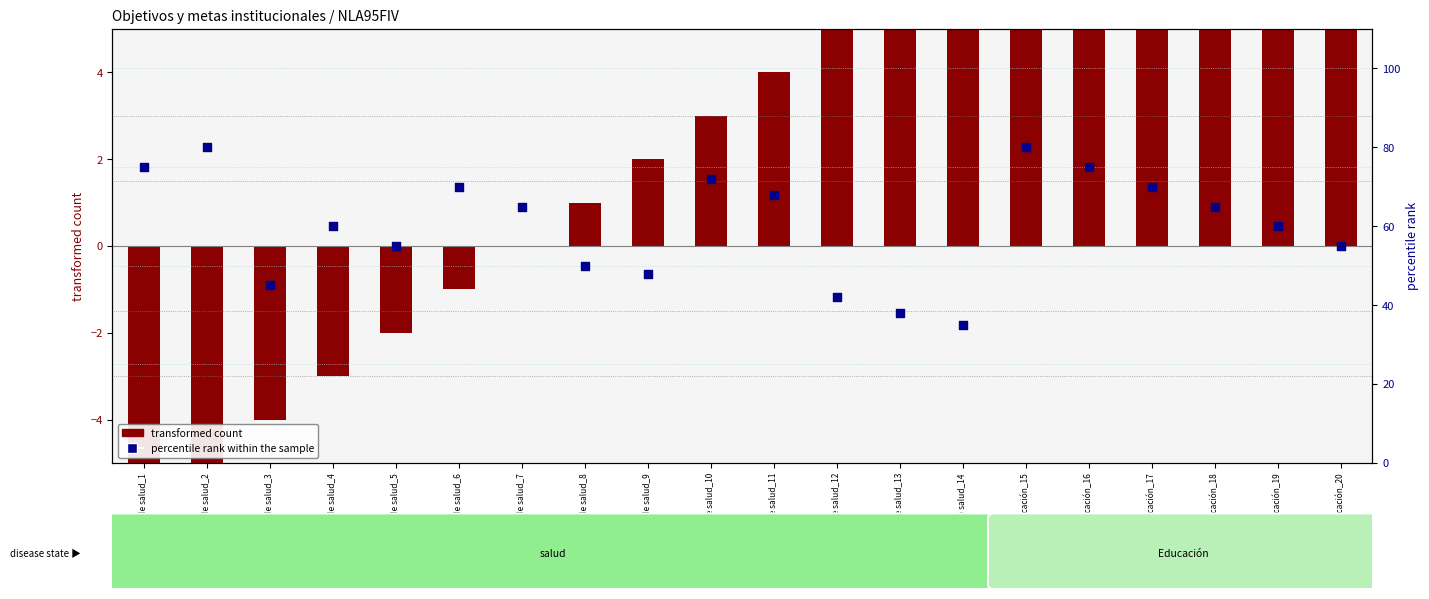

Which has a higher value, Dirección de salud_3 or Dirección de salud_11?

Dirección de salud_11